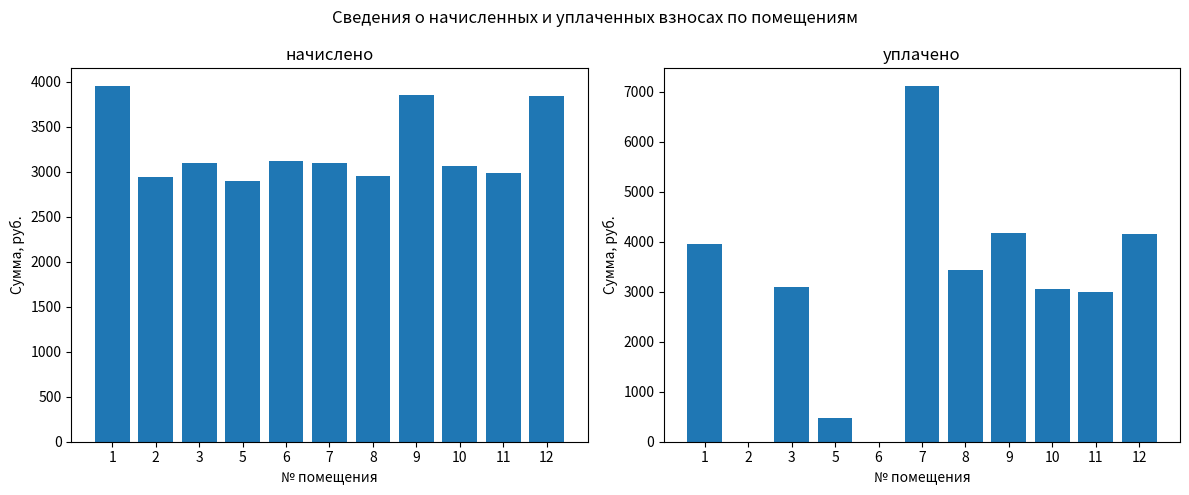

What is the difference between the maximum and minimum values in the начислено series?

1055.8